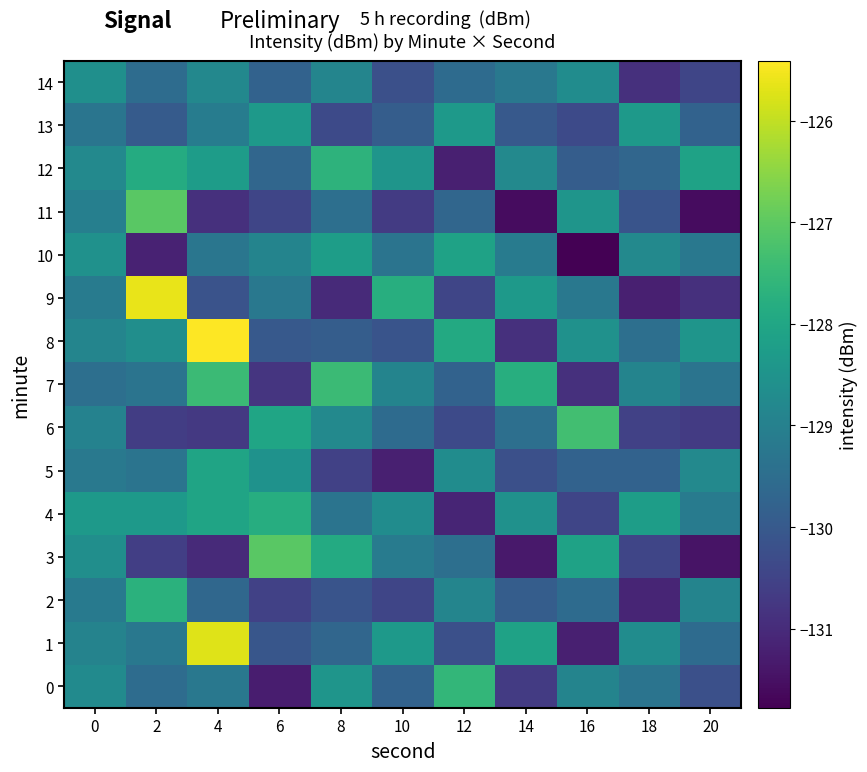

Between 16 and 4, which is larger?

16